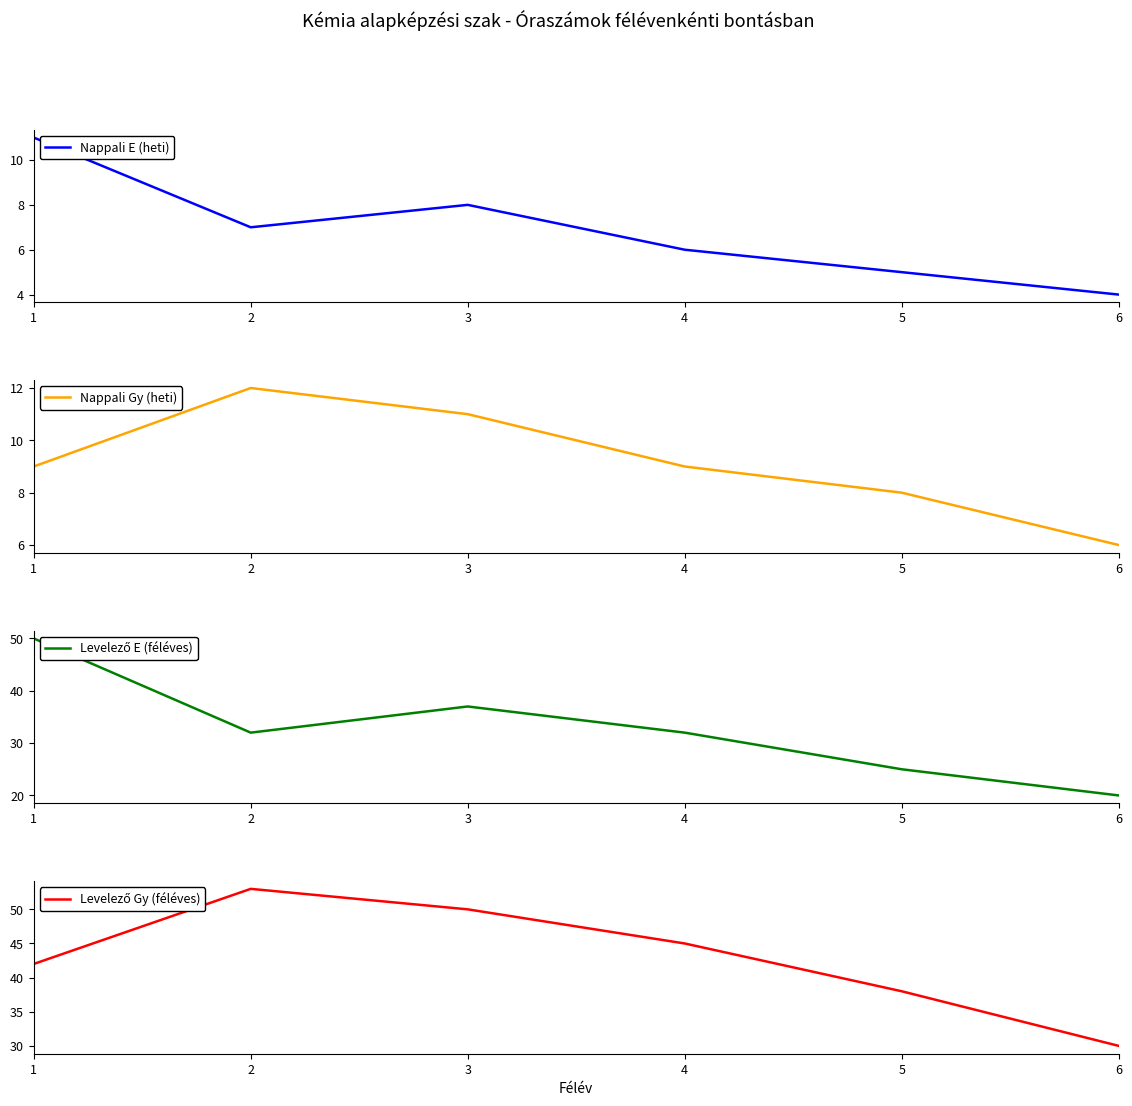

What is the difference between the second highest and minimum values in the Nappali E (heti) series?

4